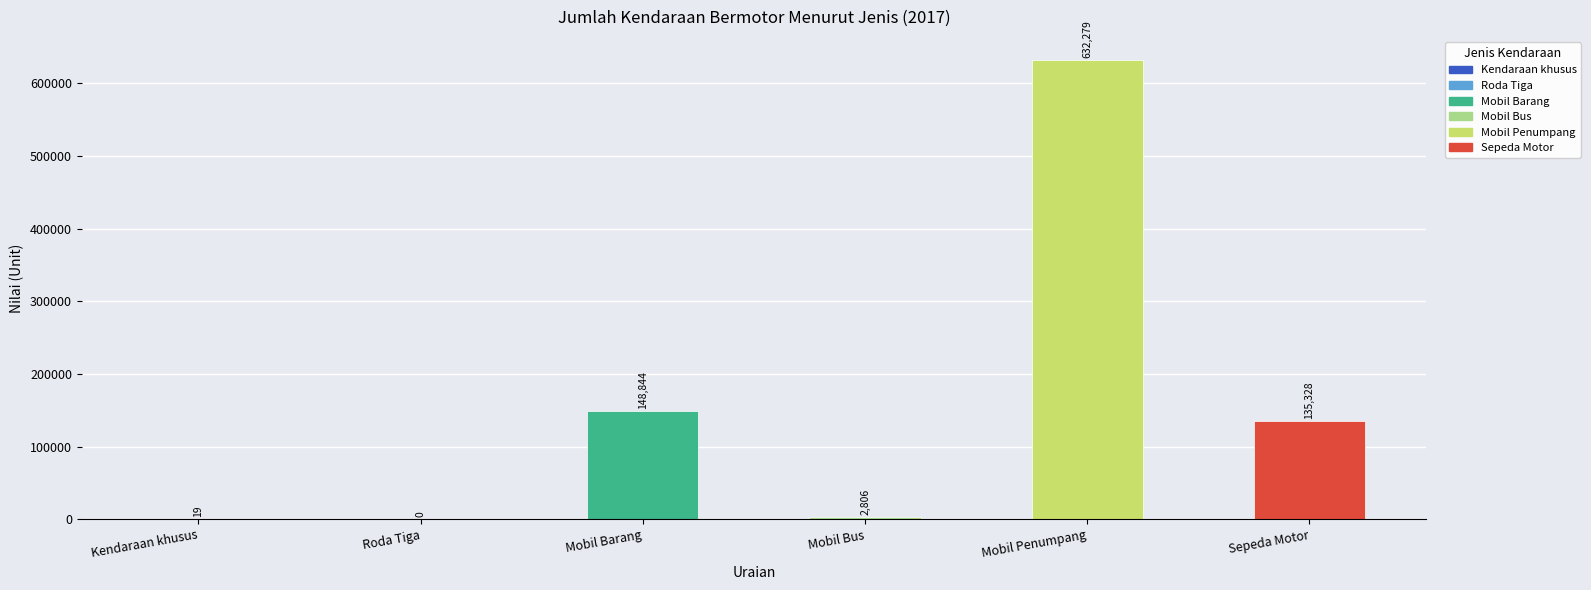

How many positive values are there?

5